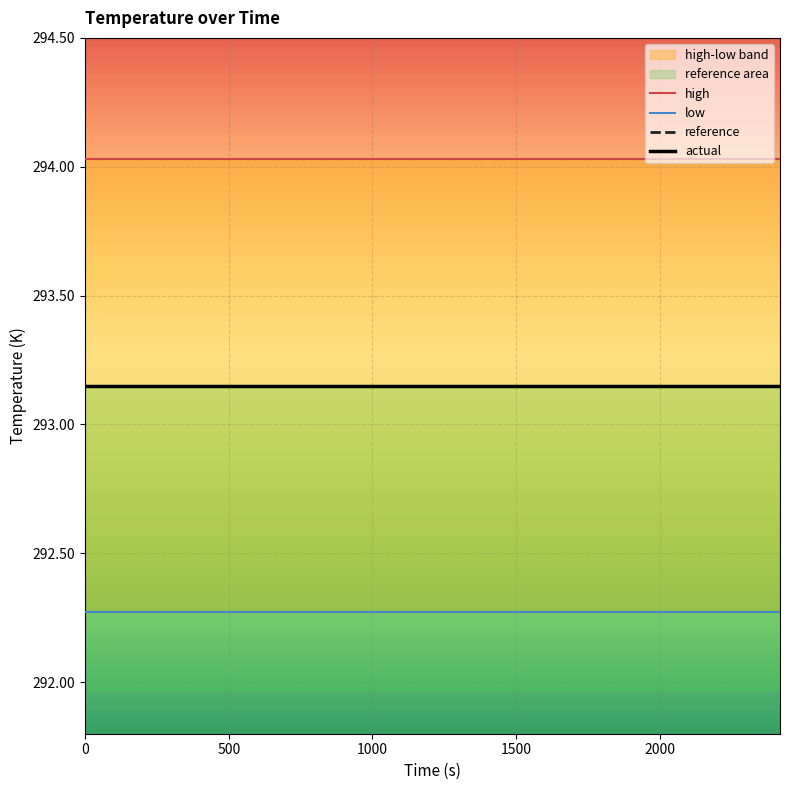

True or false: actual and high intersect in this chart.

False